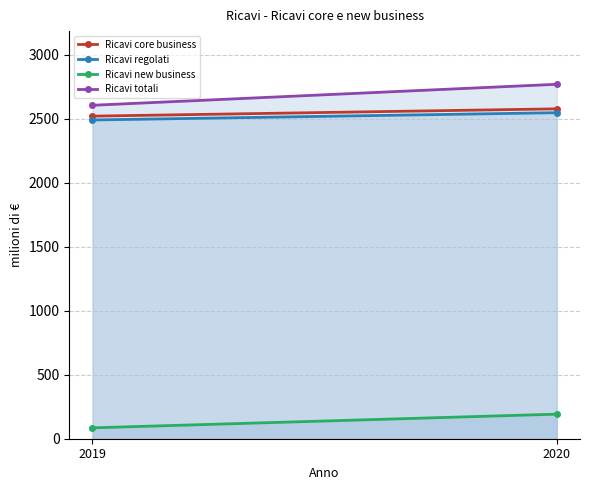

At how many categories does at least one series exceed 2622?

1